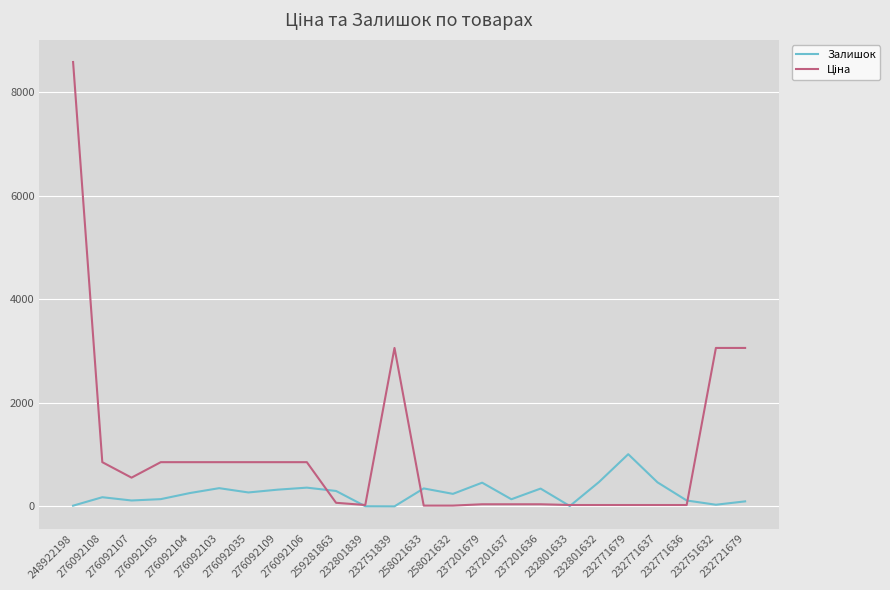

What is the maximum value shown in the chart?

8581.1